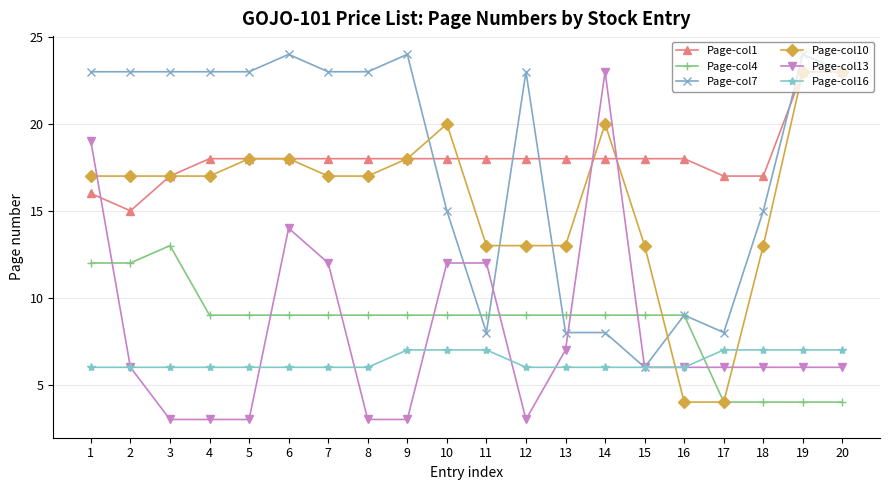

What is the difference between the maximum and minimum values in the Page-col16 series?

1